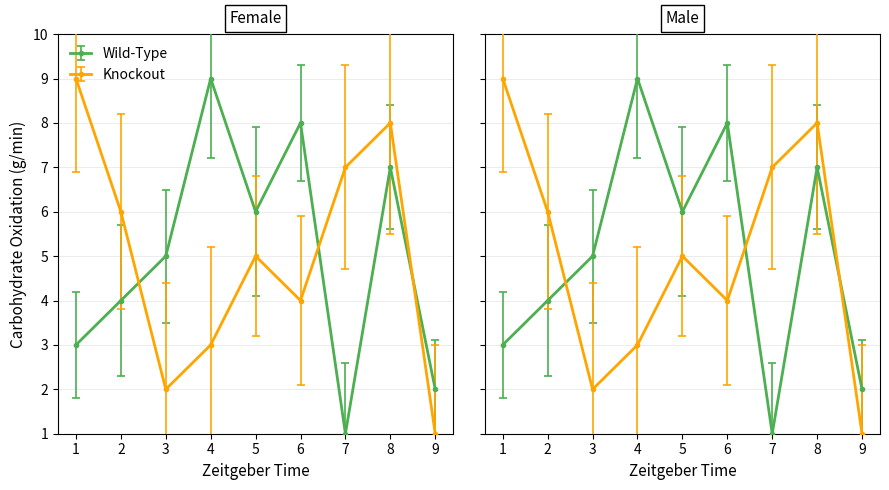

How many data points in Wild-Type are less than 5?

4